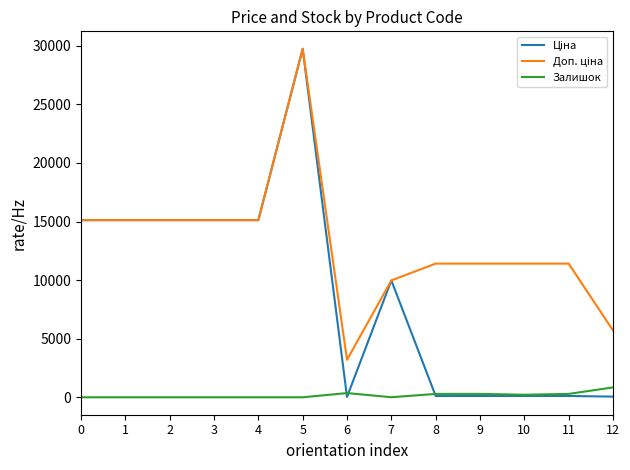

What is the spread (max minus min) of values at 2?

15120.0